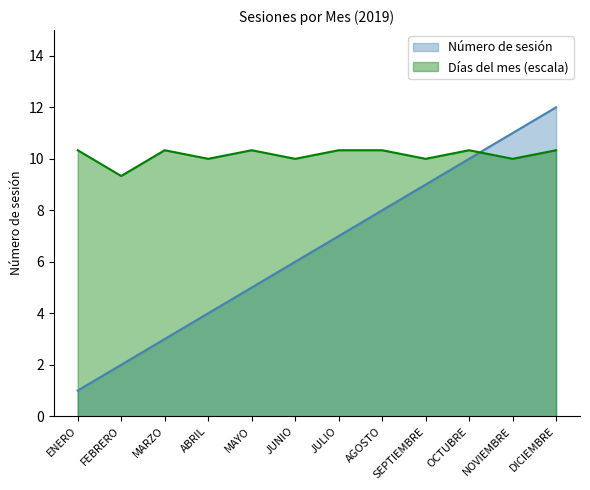

What is the value of the 8th point from the left?

8